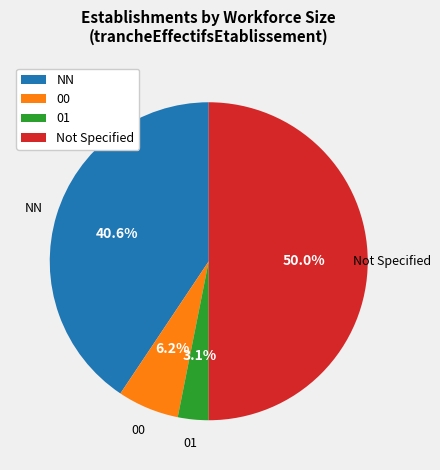

How many slices are in this pie chart?

4